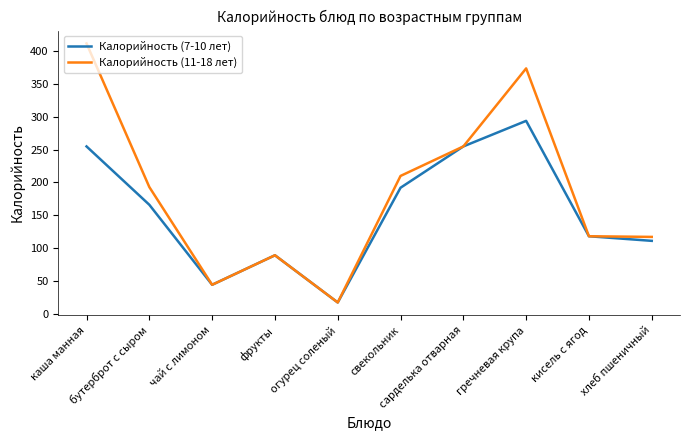

What is the maximum value shown in the chart?

412